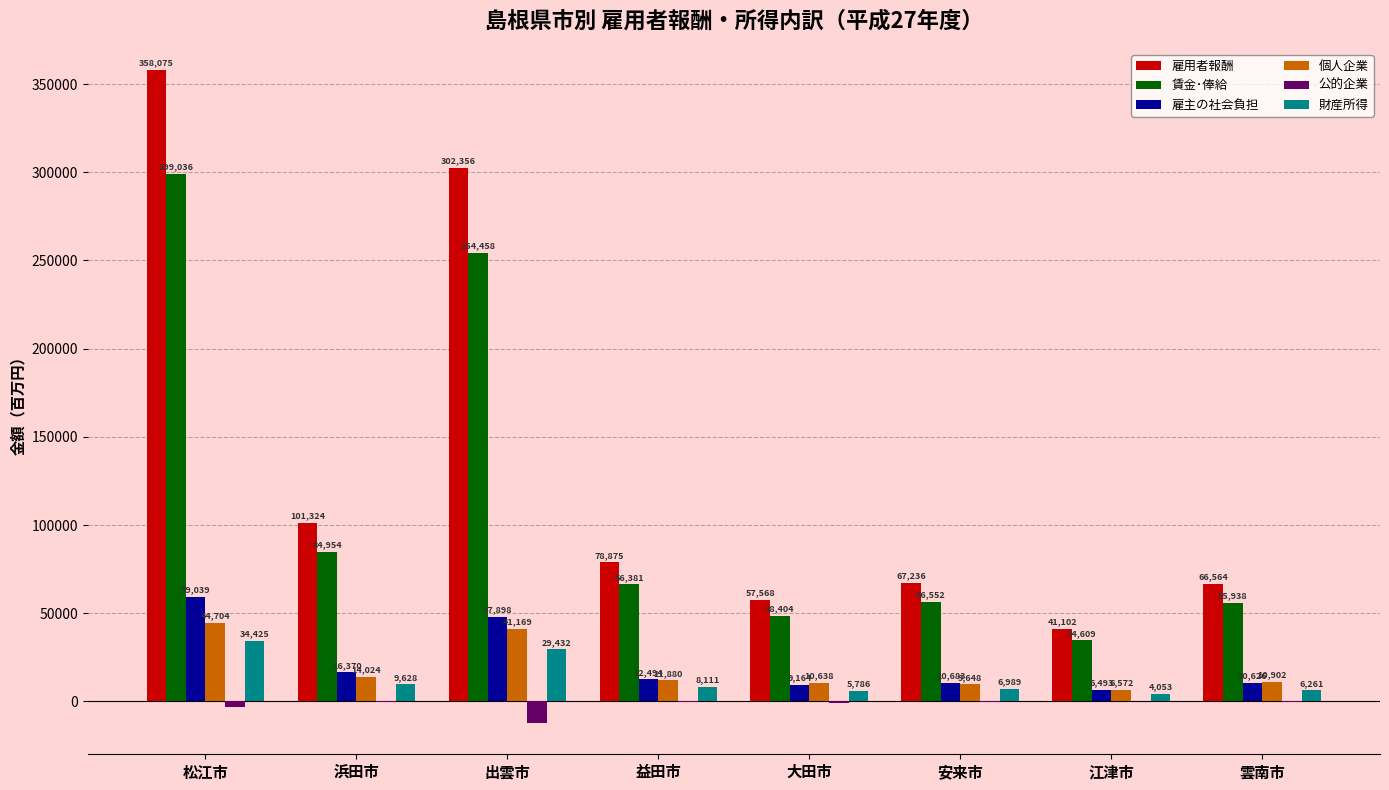

Between 安来市 and 江津市, which series saw the biggest shift?

雇用者報酬